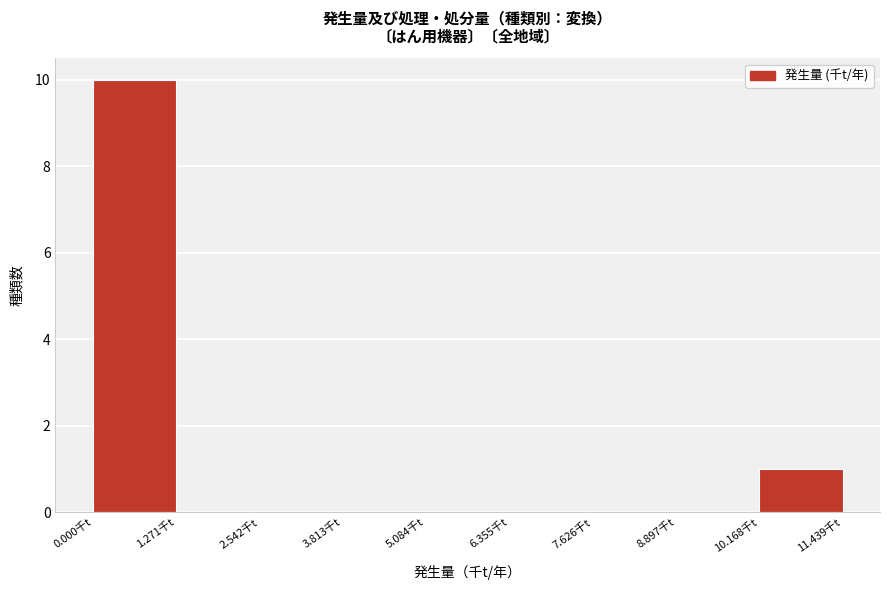

What is the height of the bar covering 10.2 to 11.4 on the x-axis? Neither the bar edges nor the heights are printed on the chart, so give them approximately, as read against the axes.

1